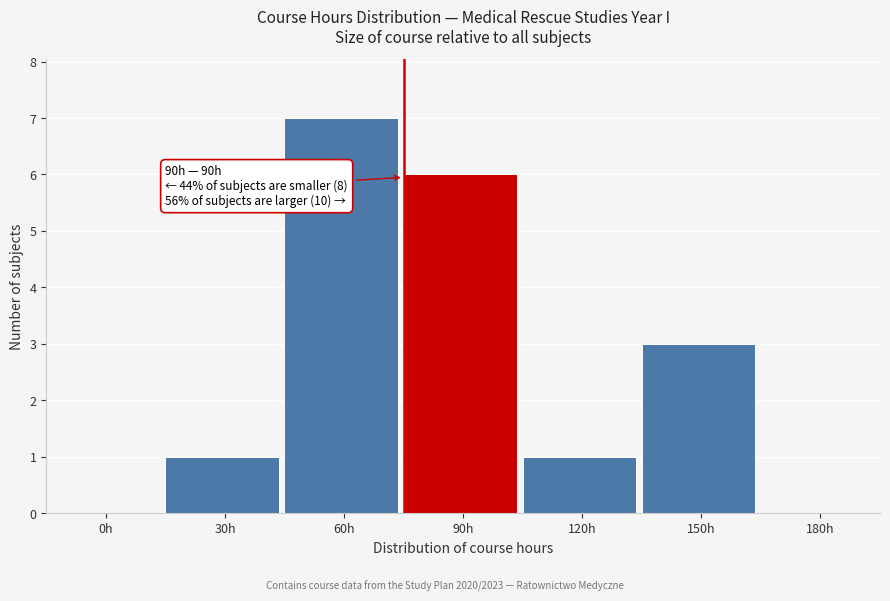

Reading right to left, extract all data points from this chart.

180h=0	150h=3	120h=1	90h=6	60h=7	30h=1	0h=0